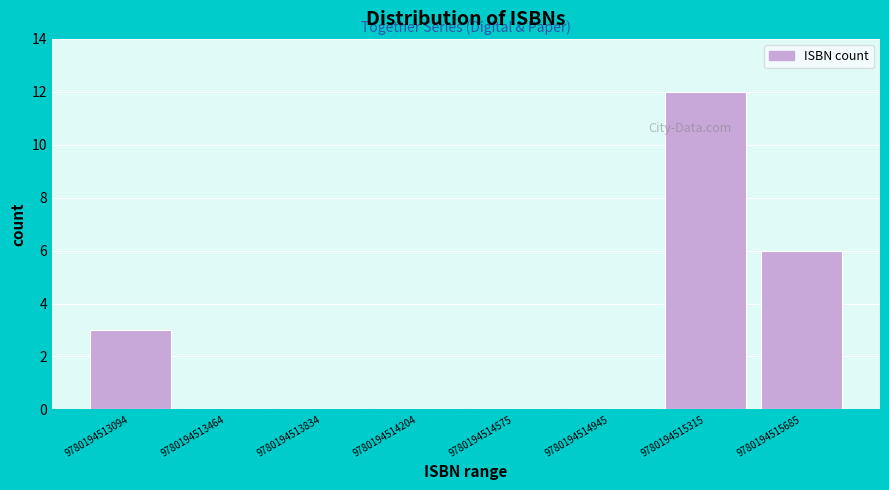

Reading left to right, list every bar in this chart as the range it spans on the x-axis followed by its height. Neither the bar edges nor the heights are printed on the chart, so give them approximately, as read against the axes.

9780194512900 to 9780194513300: 3
9780194513300 to 9780194513650: 0
9780194513650 to 9780194514000: 0
9780194514000 to 9780194514400: 0
9780194514400 to 9780194514750: 0
9780194514750 to 9780194515150: 0
9780194515150 to 9780194515500: 12
9780194515500 to 9780194515850: 6